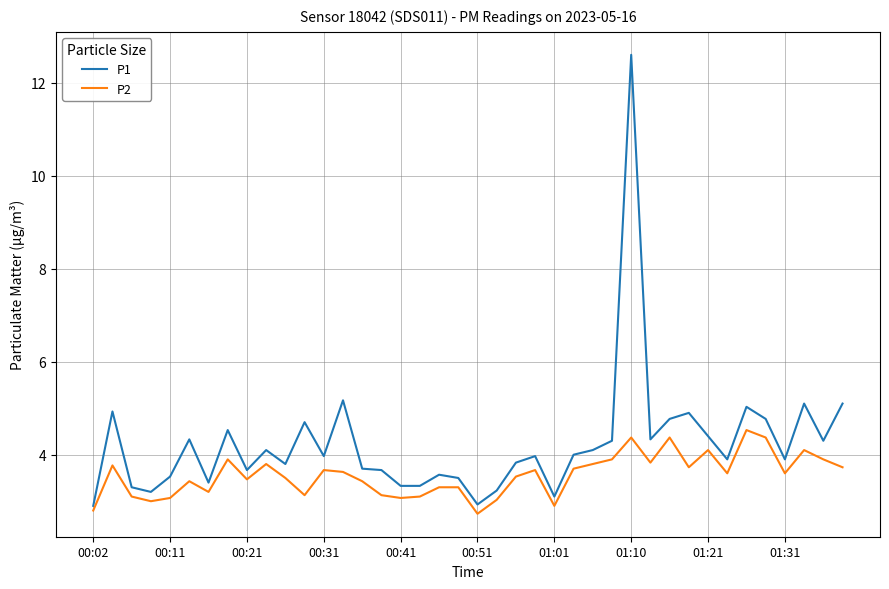

How many lines are shown in the chart?

2